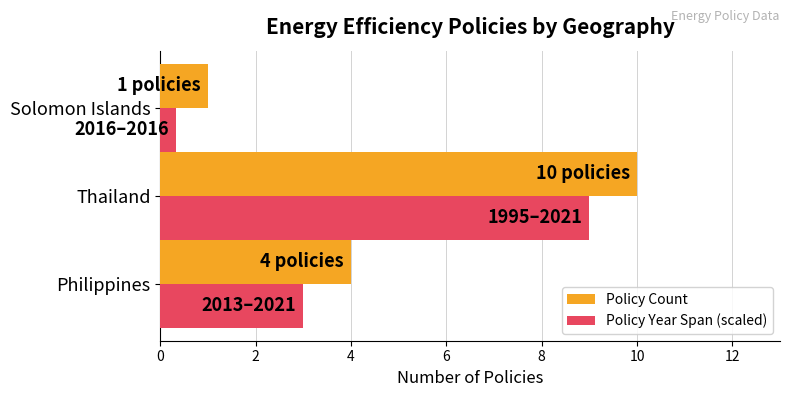

The Policy Year Span (scaled) series shows 16.2 at Thailand. True or false?

False